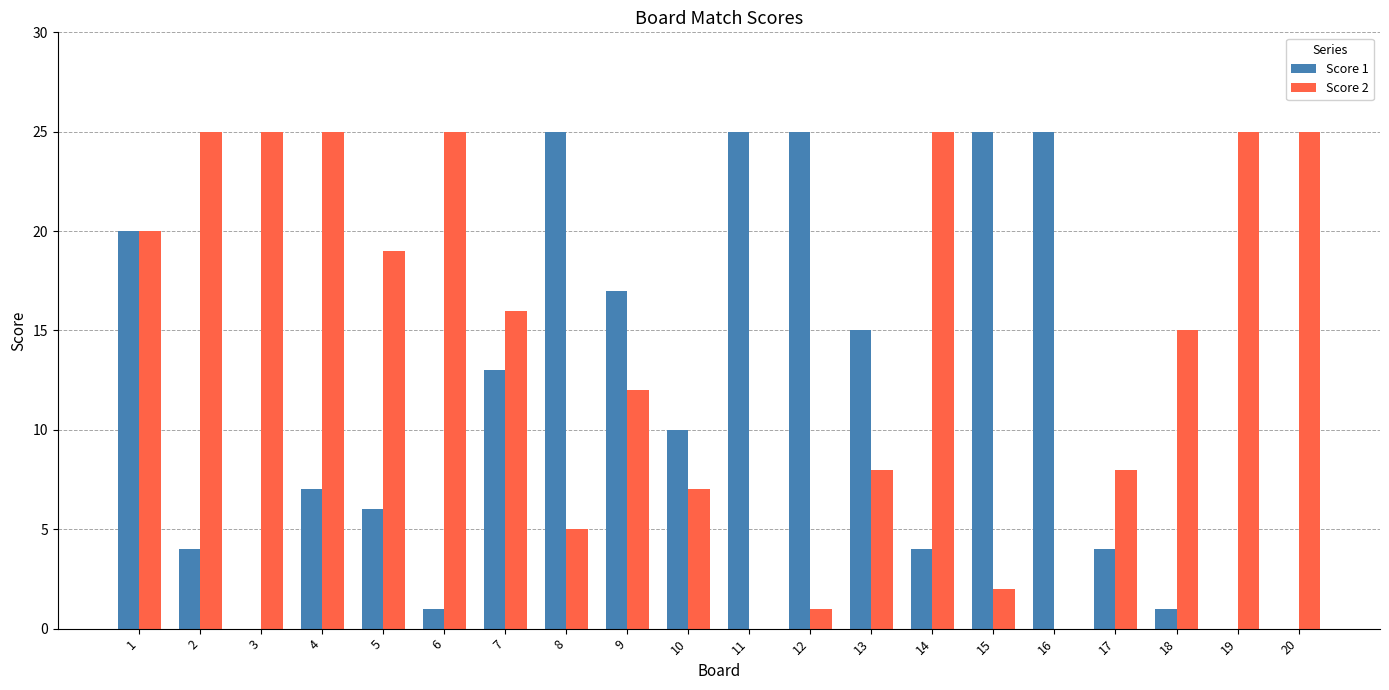

Which series has the largest total across all categories?

Score 2